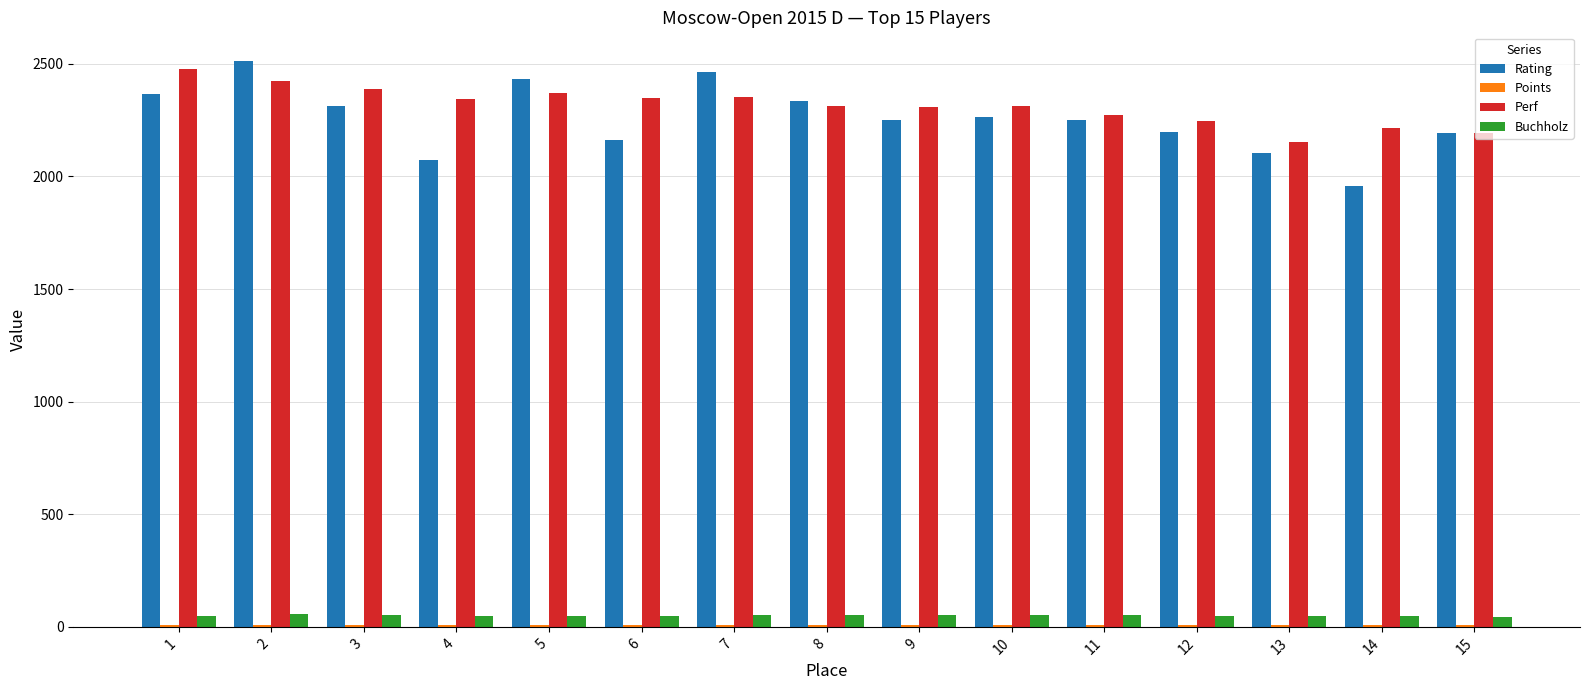

The Perf series shows 2350.0 at 6. True or false?

True